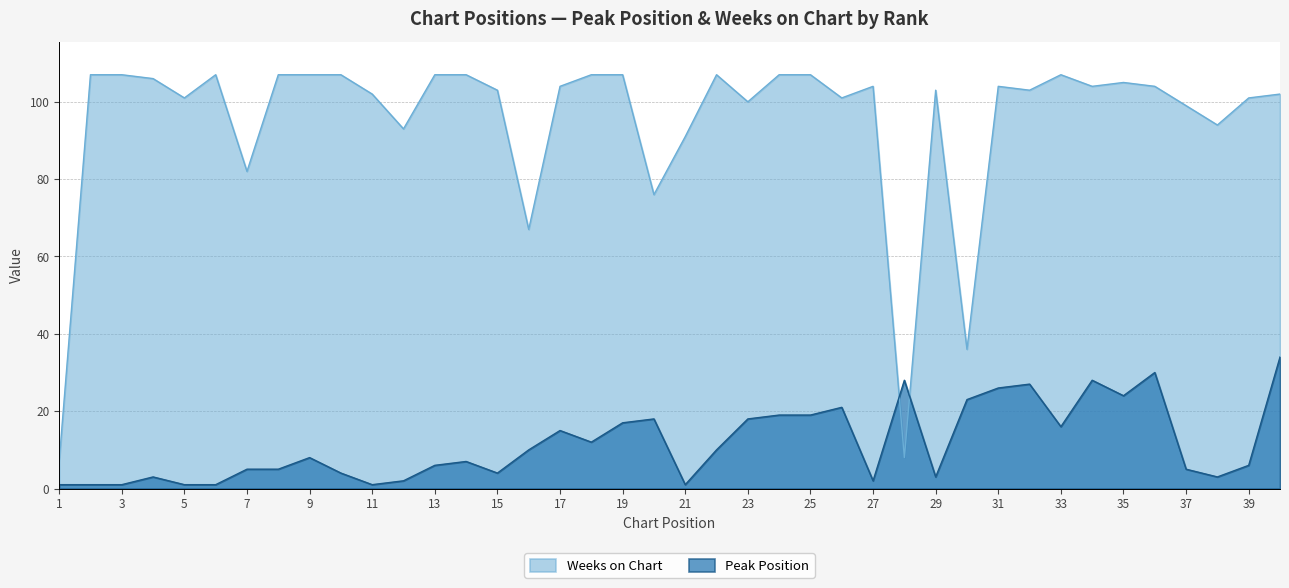

At 14, list the series in order from smallest to largest.

Peak Position, Weeks on Chart